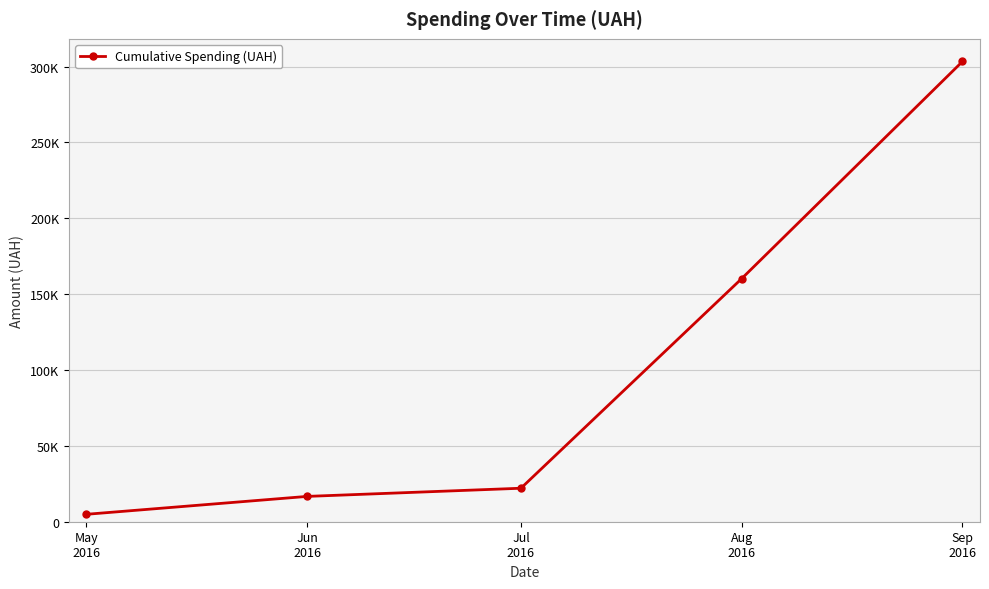

What is the sum of all values?

507302.5